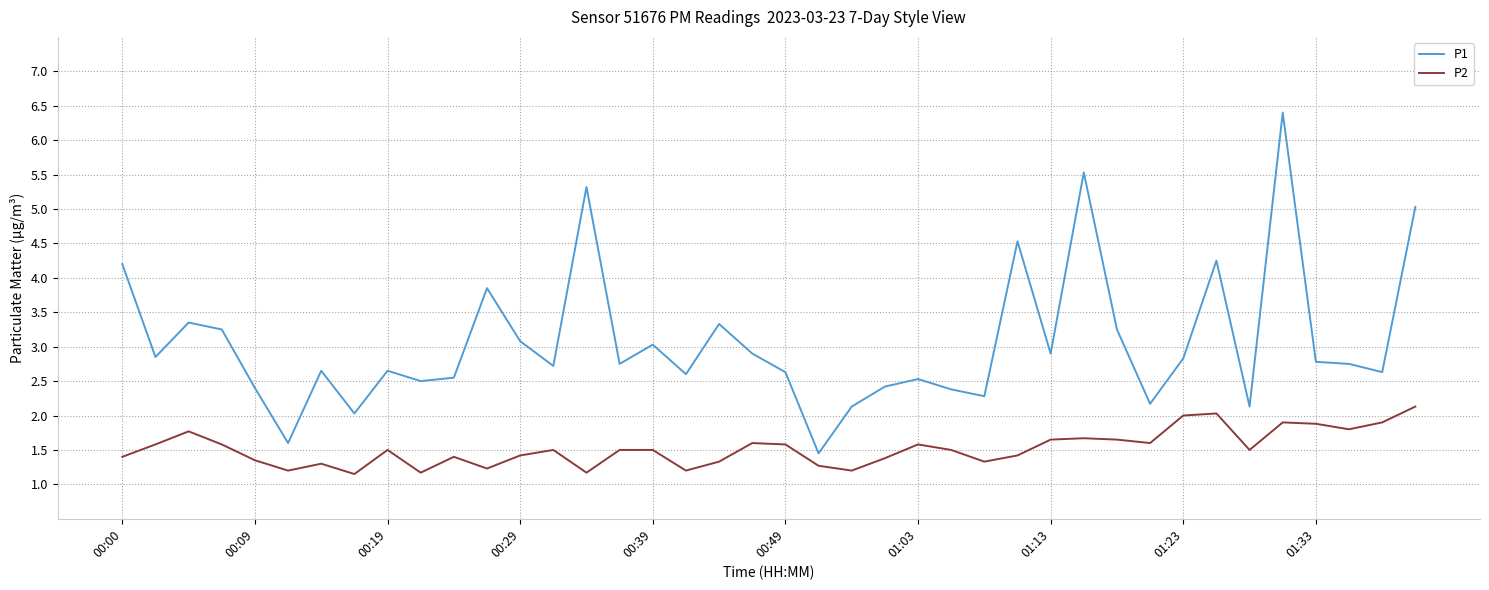

Rank the series by their maximum value, from highest to lowest.

P1, P2